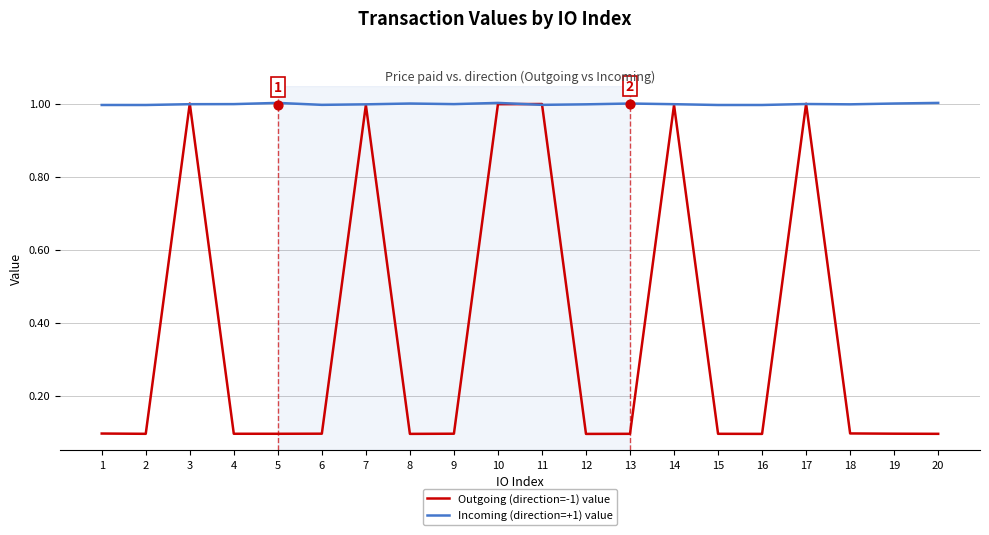

At which category is the sum across all series the highest?

10